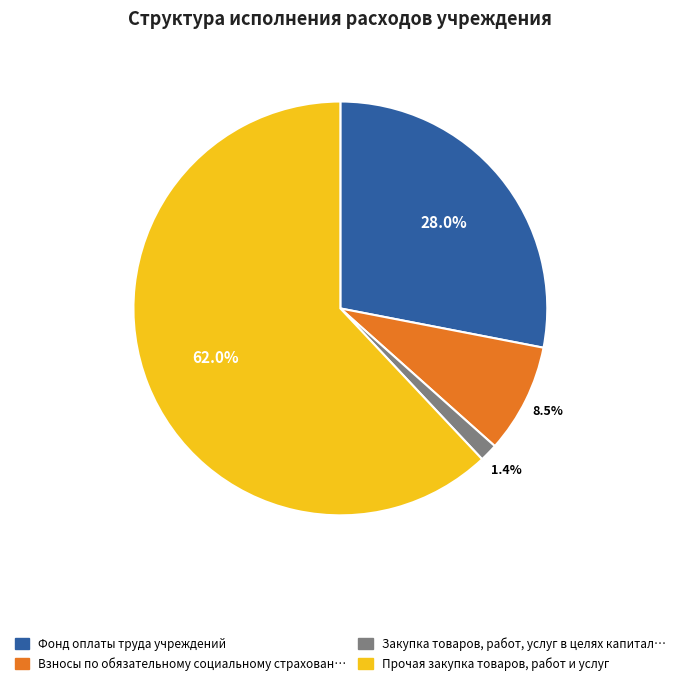

Is there a majority slice in this chart?

Yes